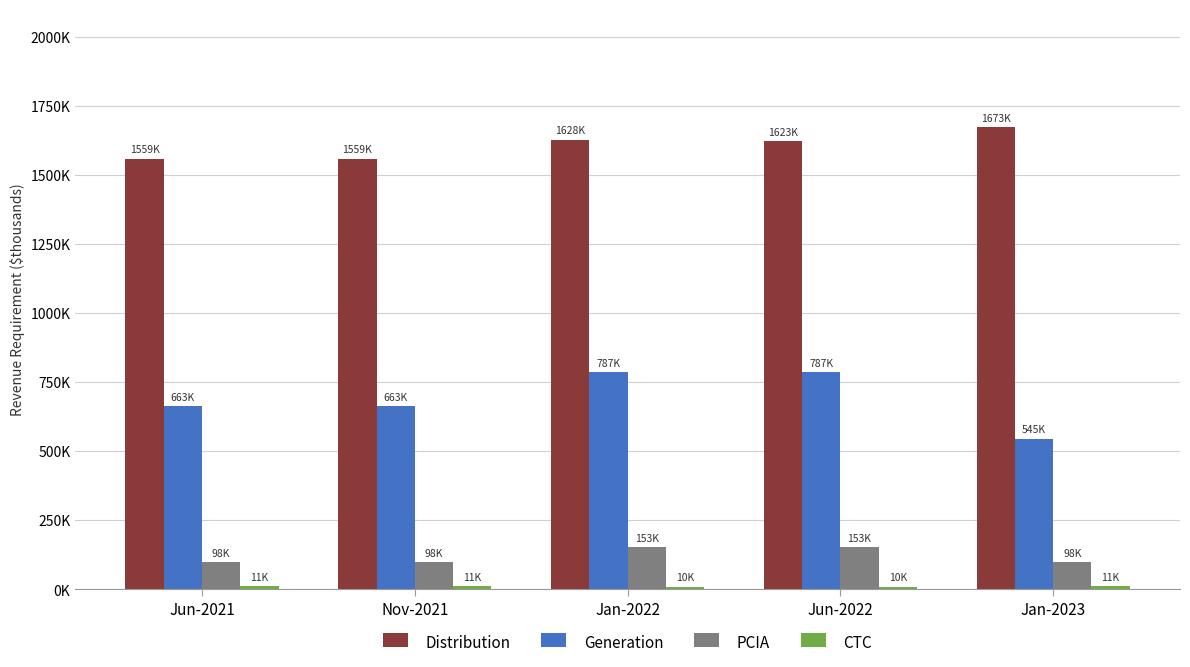

What is the maximum value shown in the chart?

1673263.0